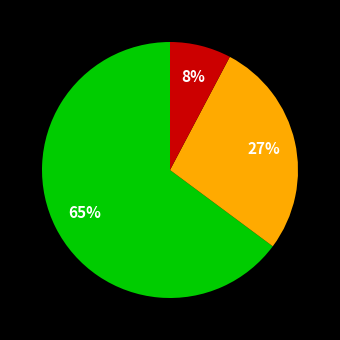

To the nearest percent, what is the difference between the largest and smallest slice percentages?

57%